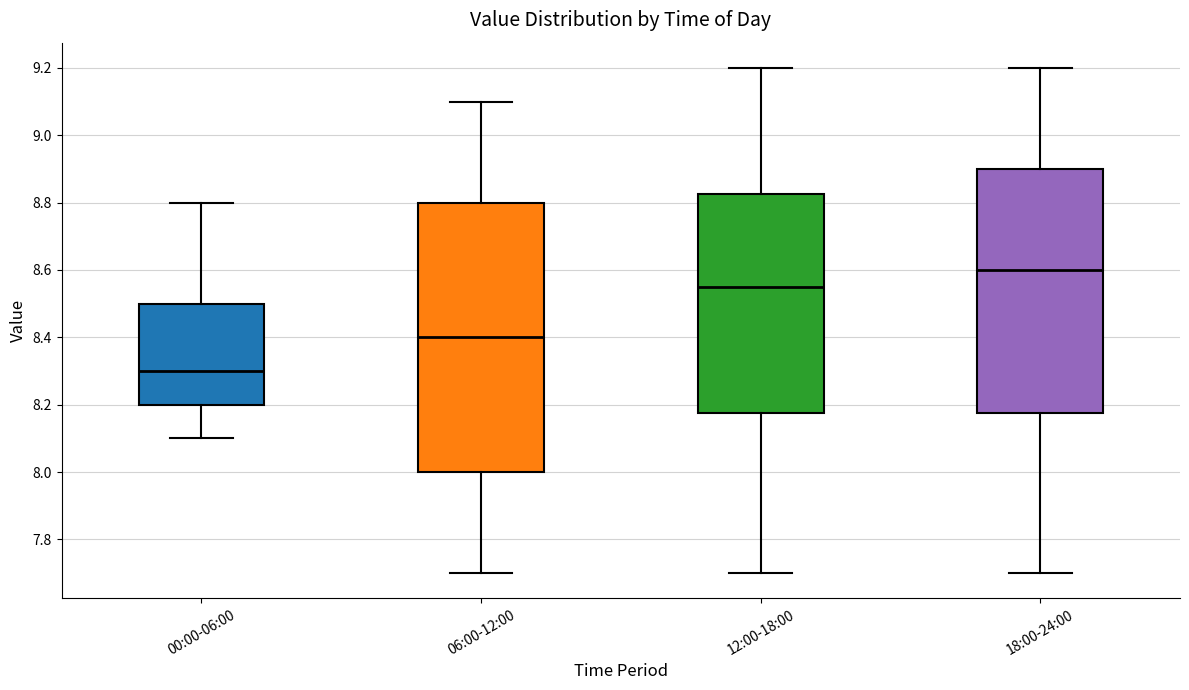

Reading left to right, transcribe this box plot: for each box, give where its median line is, the range the box spans, and where its two whiskers end, as read against the y-axis. The values are not printed on the chart, so give them approximately, as read against the axis.

00:00-06:00: median 8.30, box 8.20 to 8.50, whiskers 8.10 to 8.80
06:00-12:00: median 8.40, box 8.00 to 8.80, whiskers 7.70 to 9.10
12:00-18:00: median 8.56, box 8.18 to 8.82, whiskers 7.70 to 9.20
18:00-24:00: median 8.60, box 8.18 to 8.90, whiskers 7.70 to 9.20